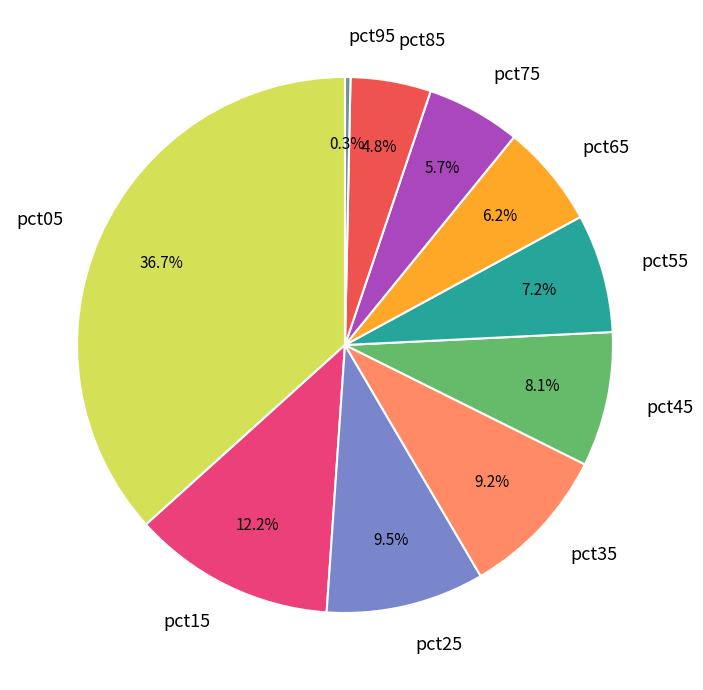

To the nearest percent, what is the average slice percentage?

10%